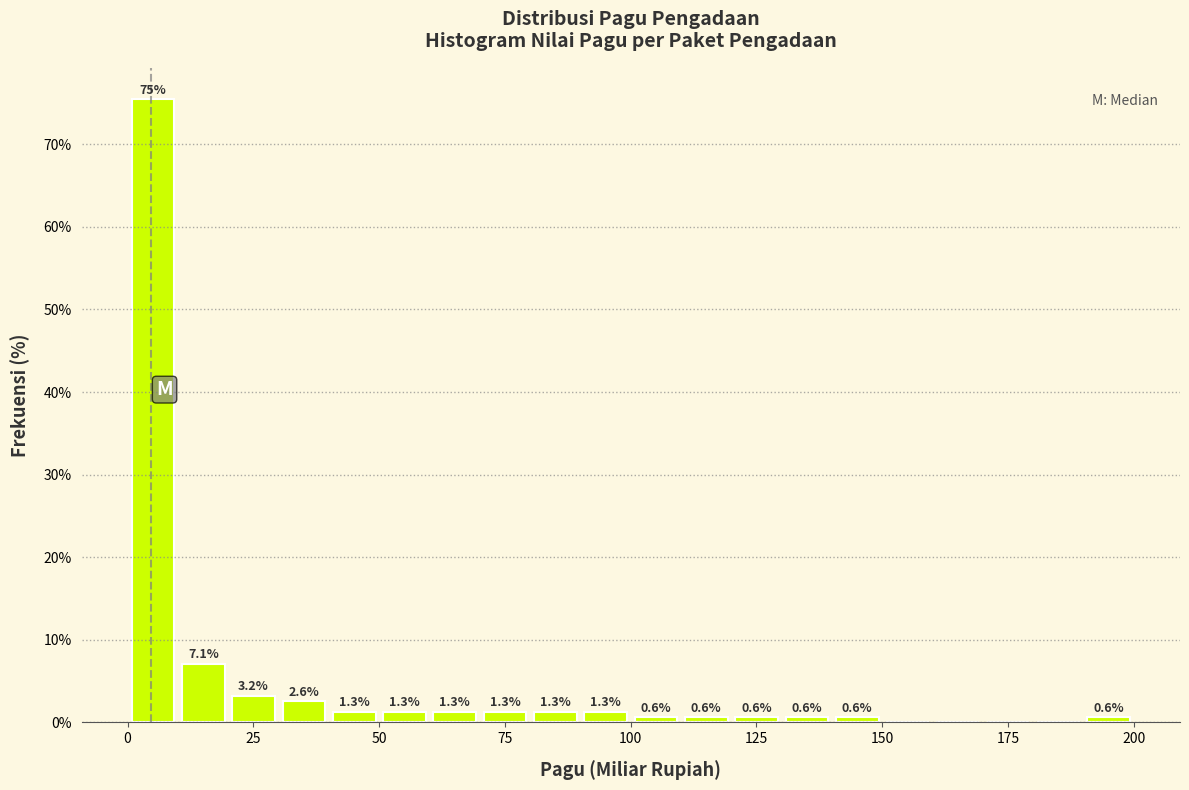

Read against the x-axis, roughly where is the centre of the tallest bar?

5